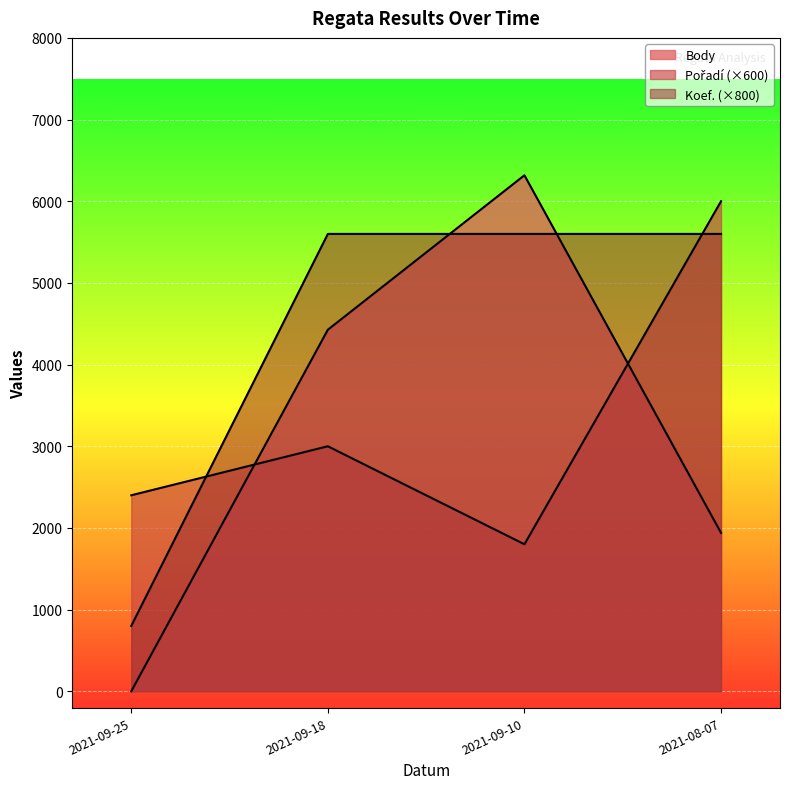

Rank the categories by Body value from highest to lowest.

2021-09-10, 2021-09-18, 2021-08-07, 2021-09-25